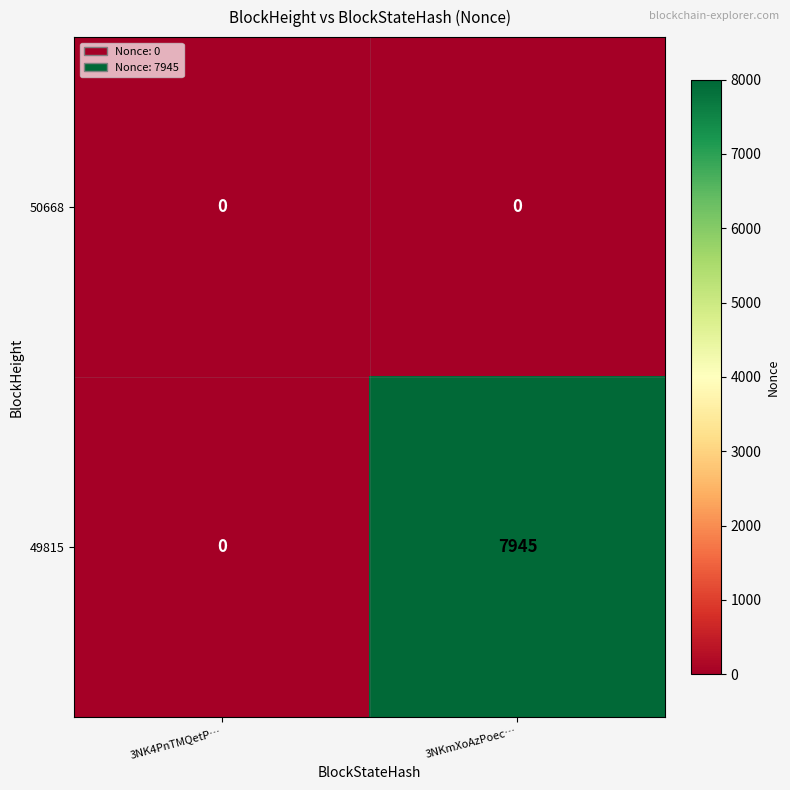

Which series has the largest range (max minus min)?

49815